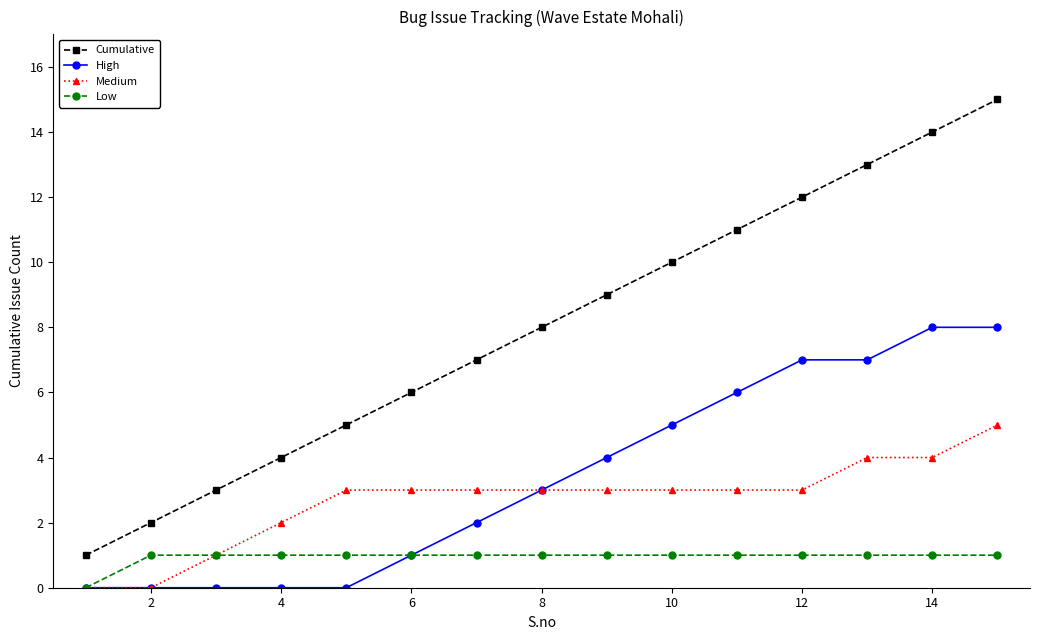

True or false: Medium and Cumulative cross at least once.

False